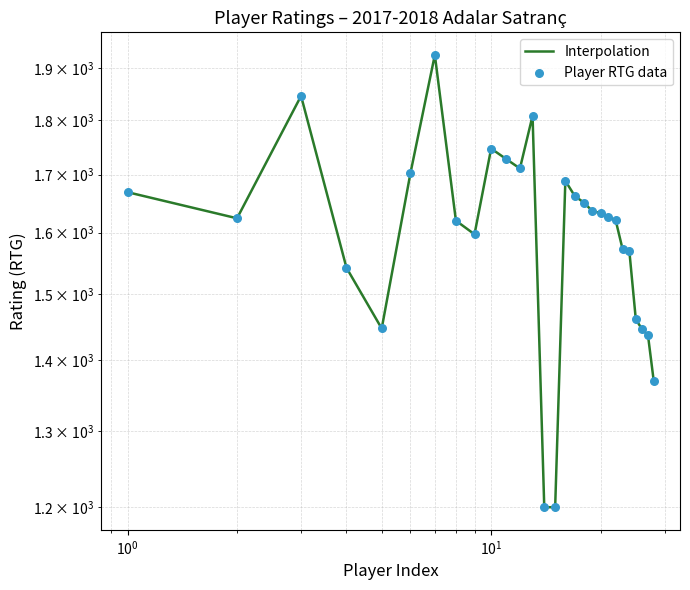

Which series has the largest total across all categories?

Interpolation